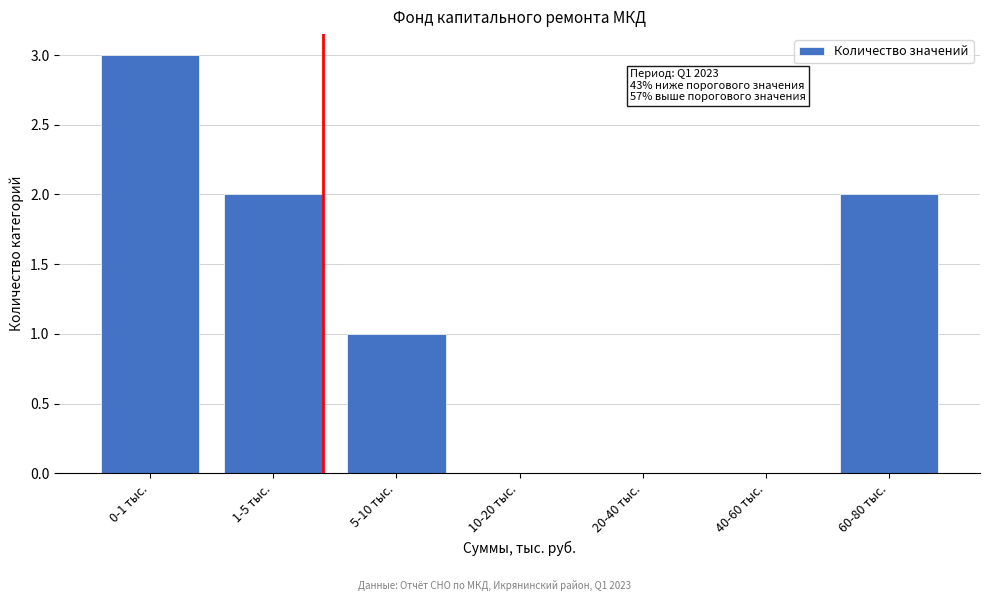

Reading left to right, transcribe all the data shown in this chart.

0-1 тыс.=3	1-5 тыс.=2	5-10 тыс.=1	10-20 тыс.=0	20-40 тыс.=0	40-60 тыс.=0	60-80 тыс.=2